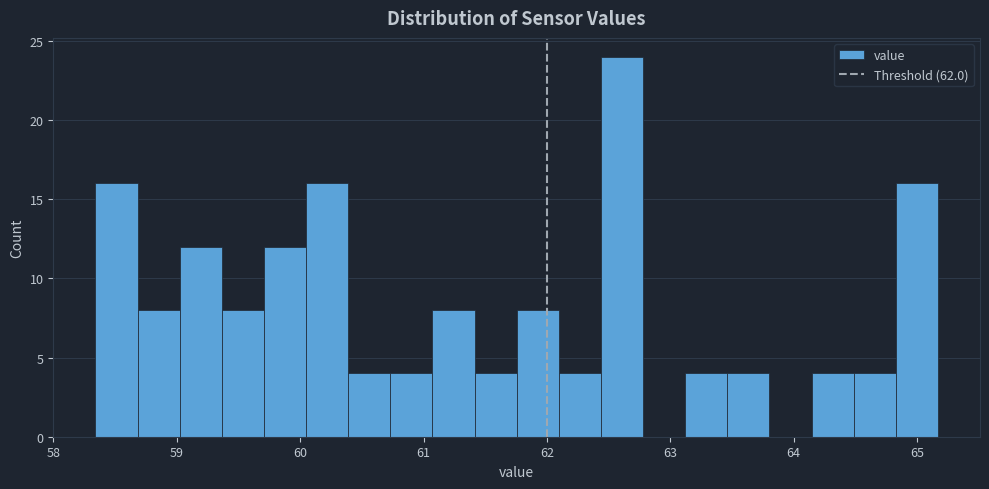

Around what value on the x-axis is the tallest bar? Give the approximate position of its centre, as read against the axis.

62.6